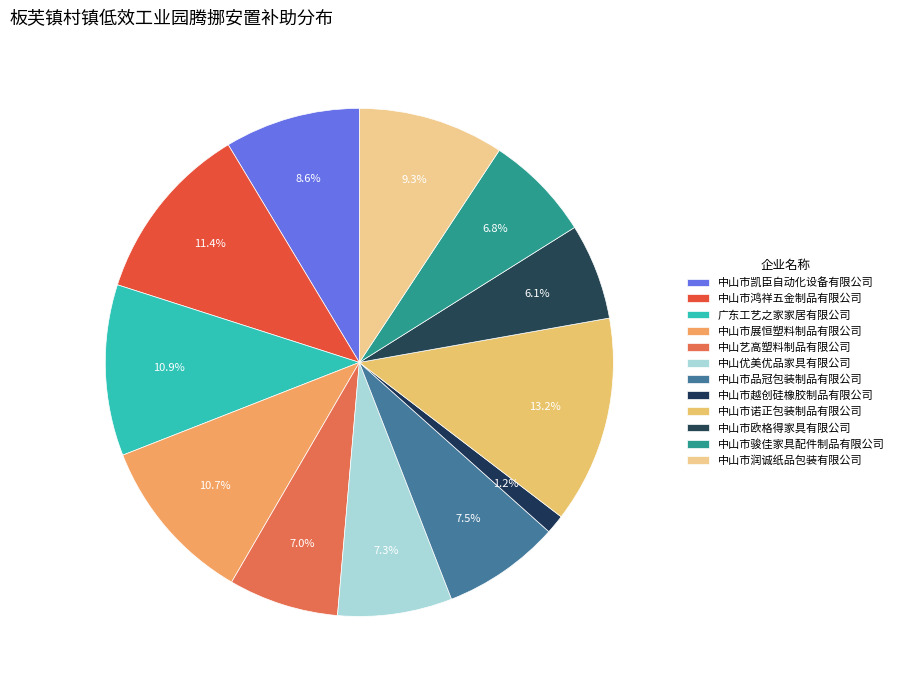

Between 中山市品冠包装制品有限公司 and 中山市润诚纸品包装有限公司, which is larger?

中山市润诚纸品包装有限公司